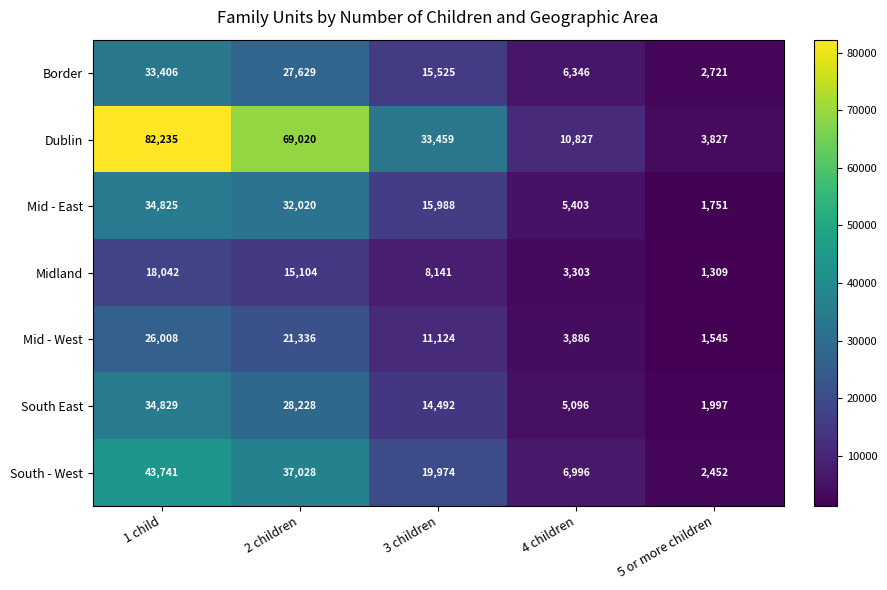

What is the minimum value shown in the chart?

1309